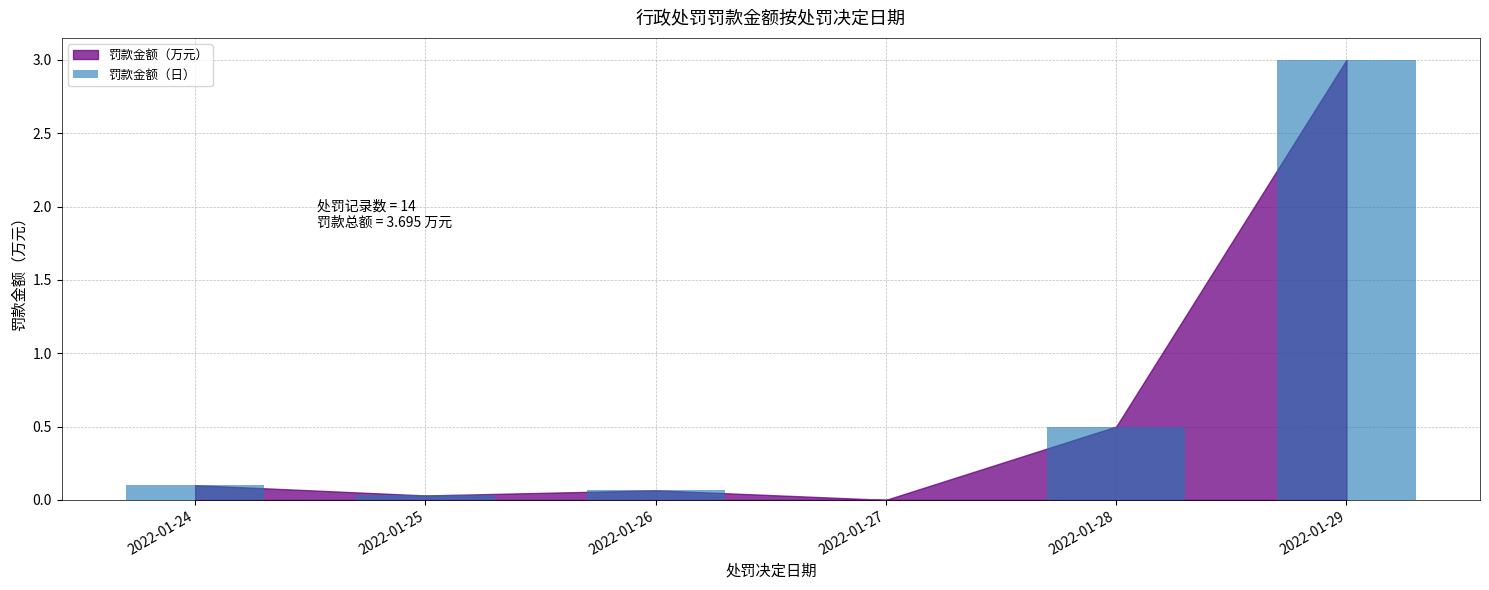

What is the sum of all values?

3.7